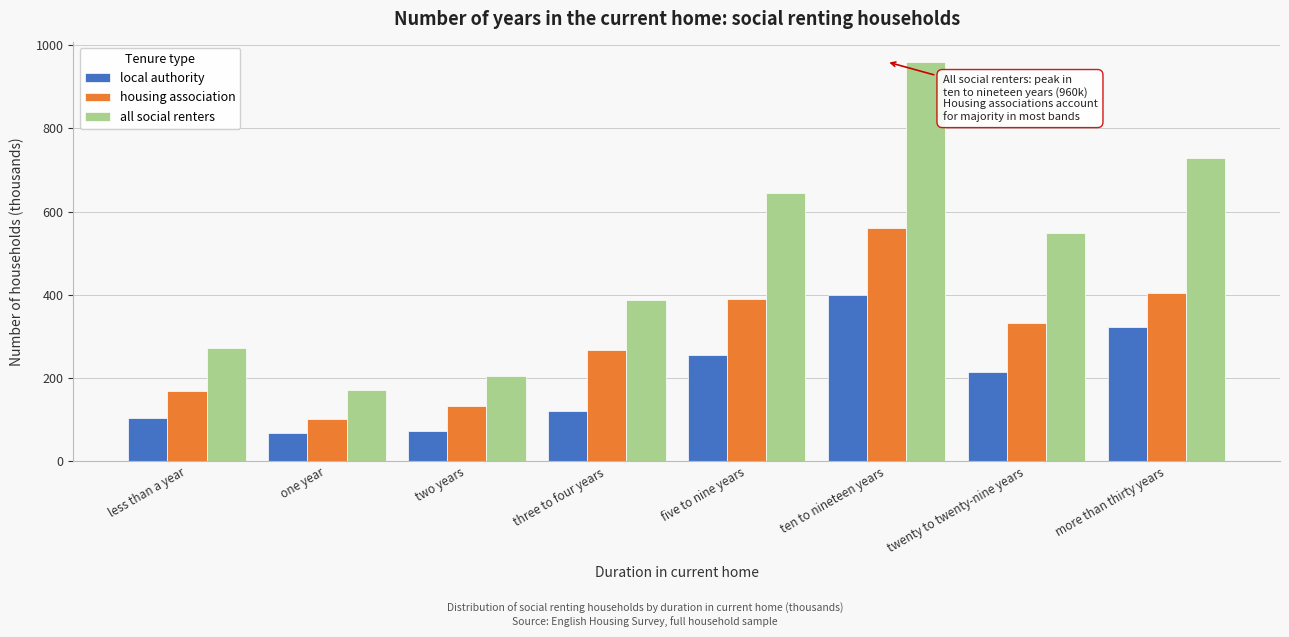

Read the local authority value at one year.

69.0